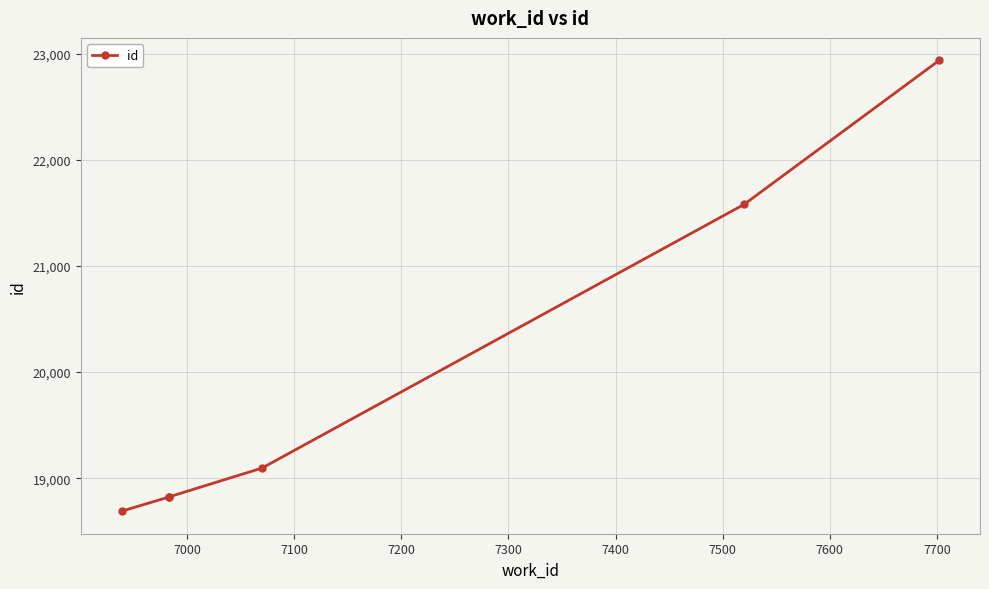

What is the sum of the values at 7200 and 7300?

40674